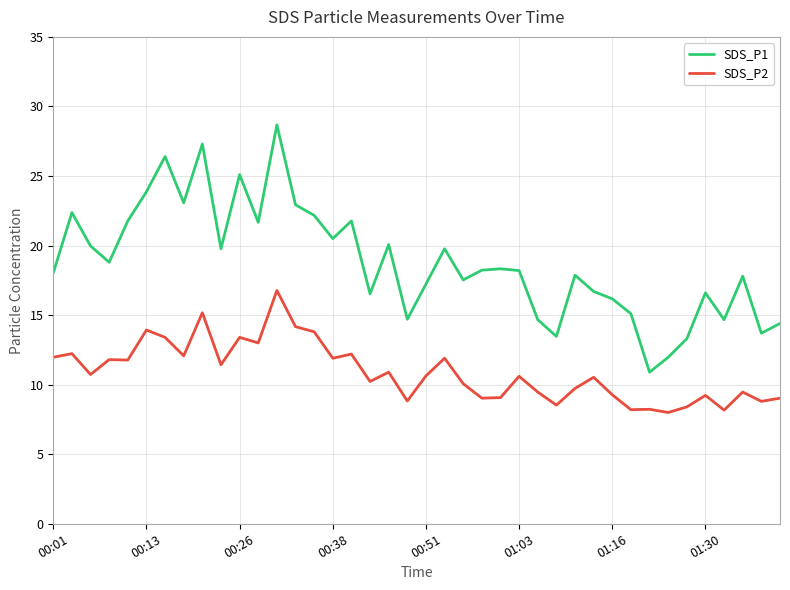

What is the highest value of the SDS_P2 series?

16.8